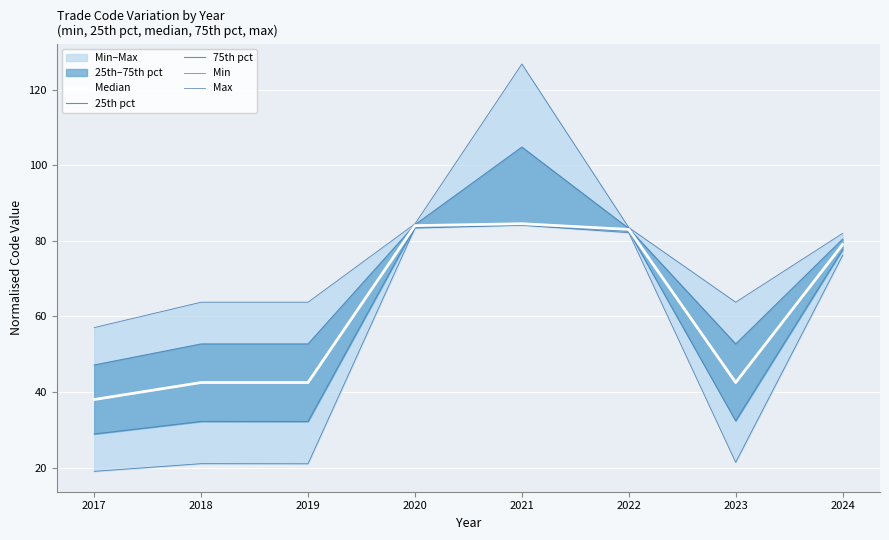

List the series in order of their peak value, lowest first.

Min, 25th pct, Median, 75th pct, Max